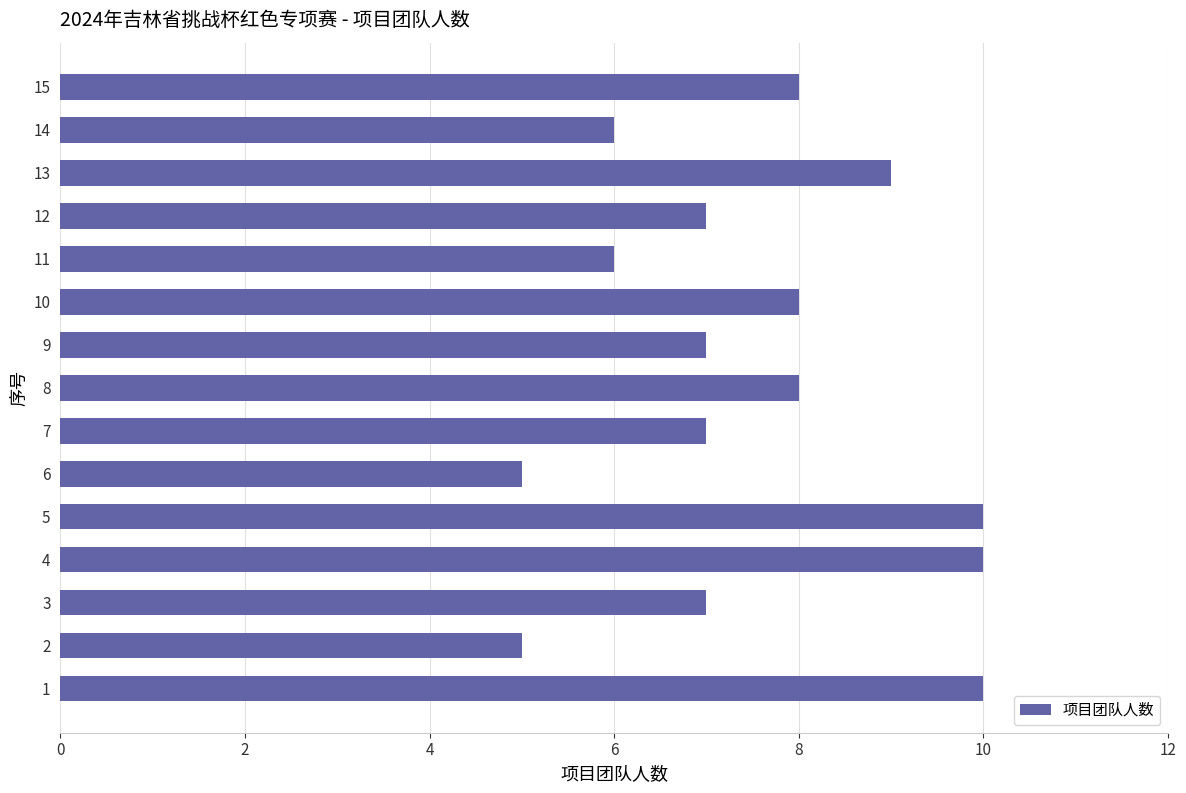

What is the ratio of the value at 7 to the value at 2?

1.4